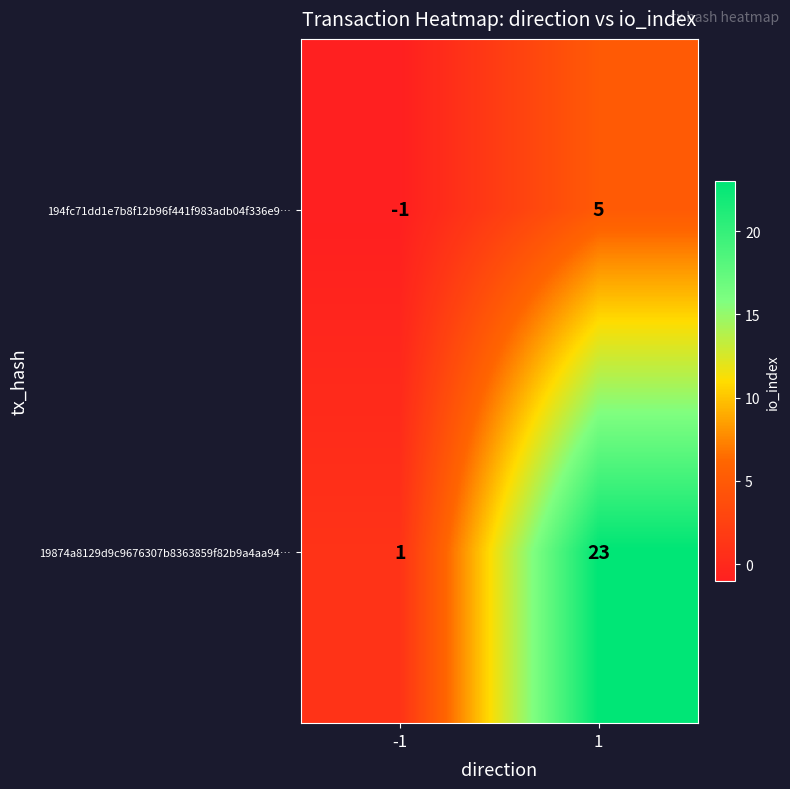

What is the difference between the 194fc71dd1e7b8f12b96f441f983adb04f336e9… values at 1 and -1?

6